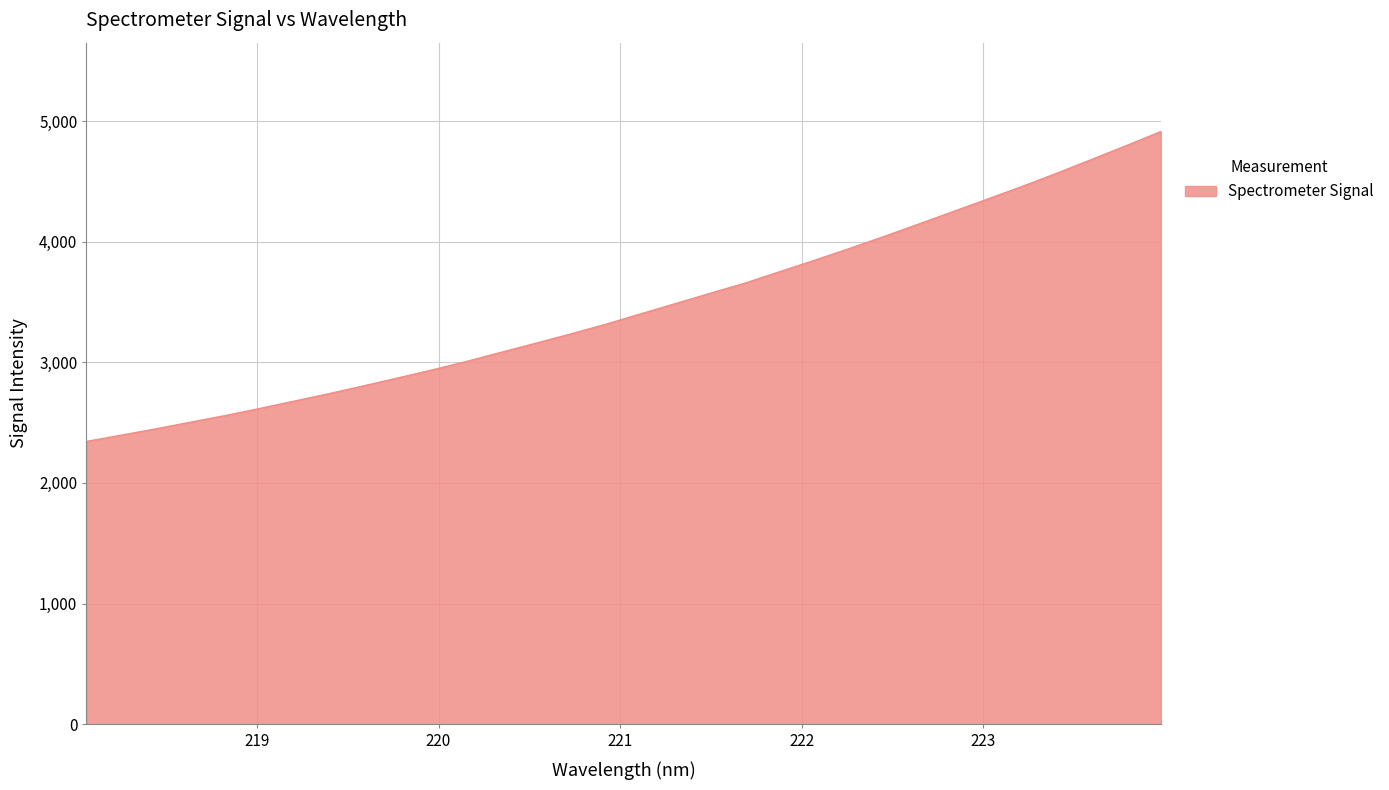

What is the smallest value displayed?

2344.3